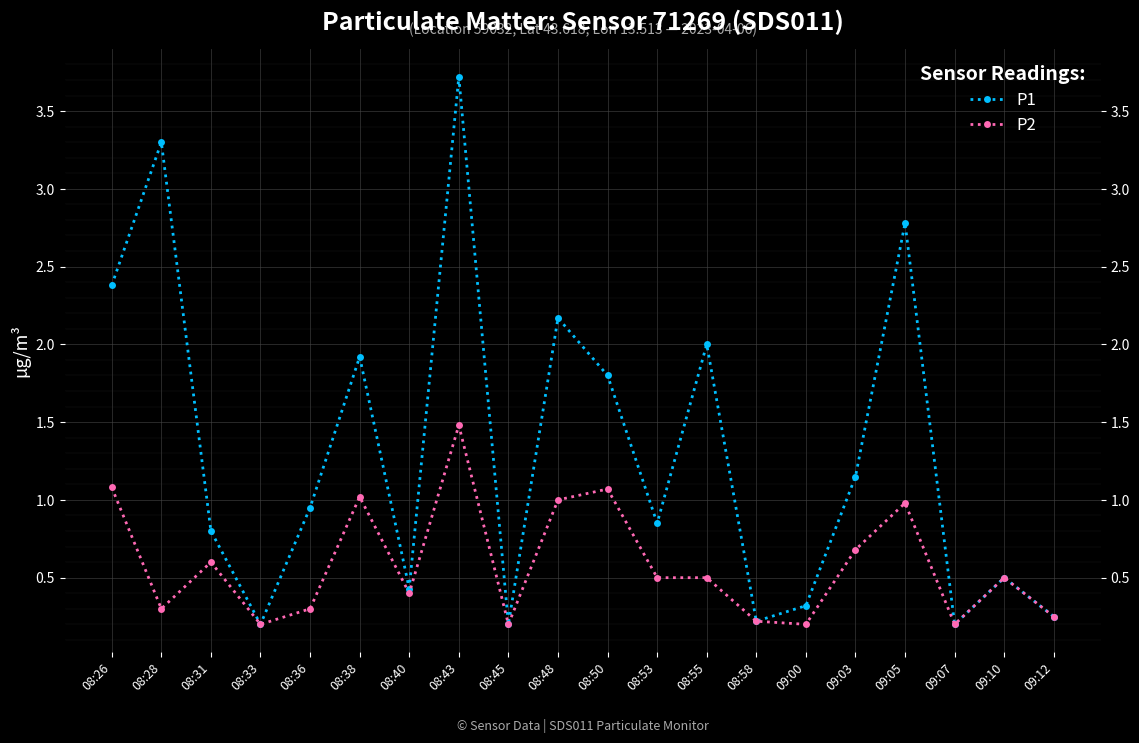

True or false: P2 and P1 cross at least once.

False